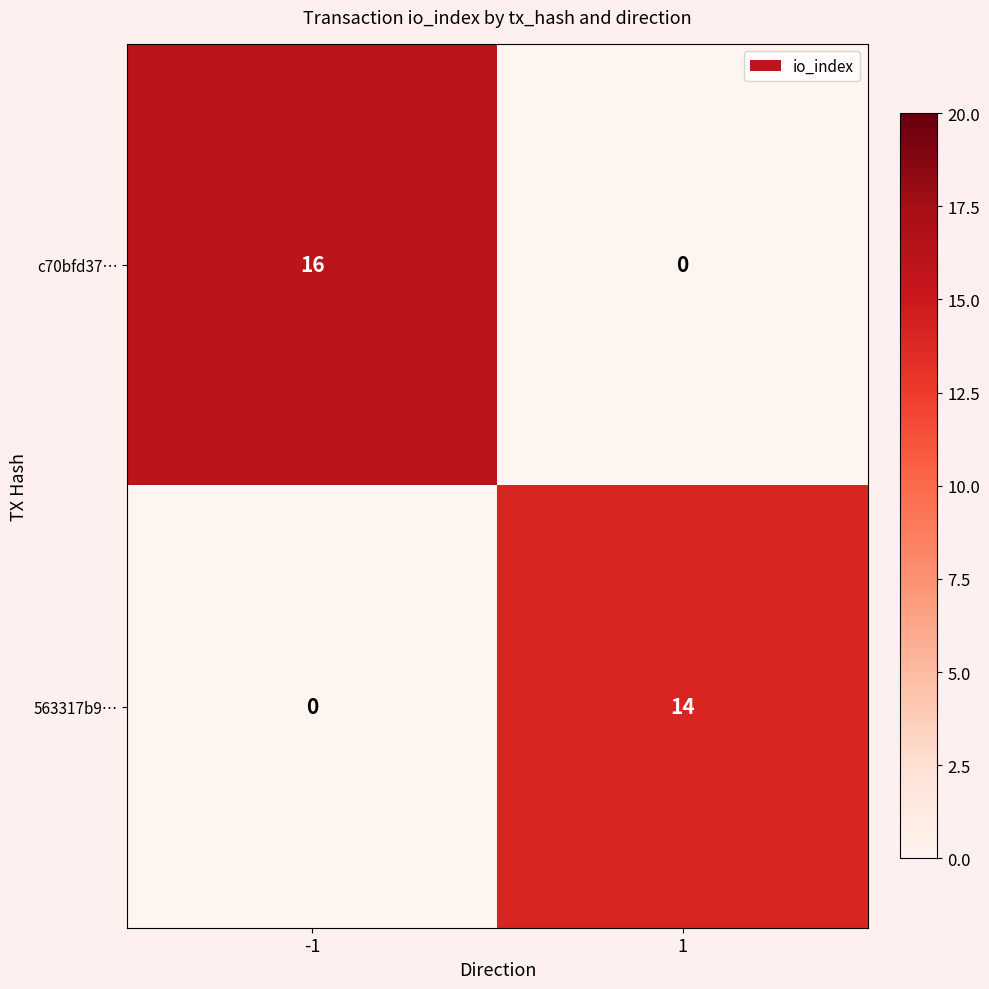

Rank the series by their maximum value, from highest to lowest.

c70bfd37…, 563317b9…